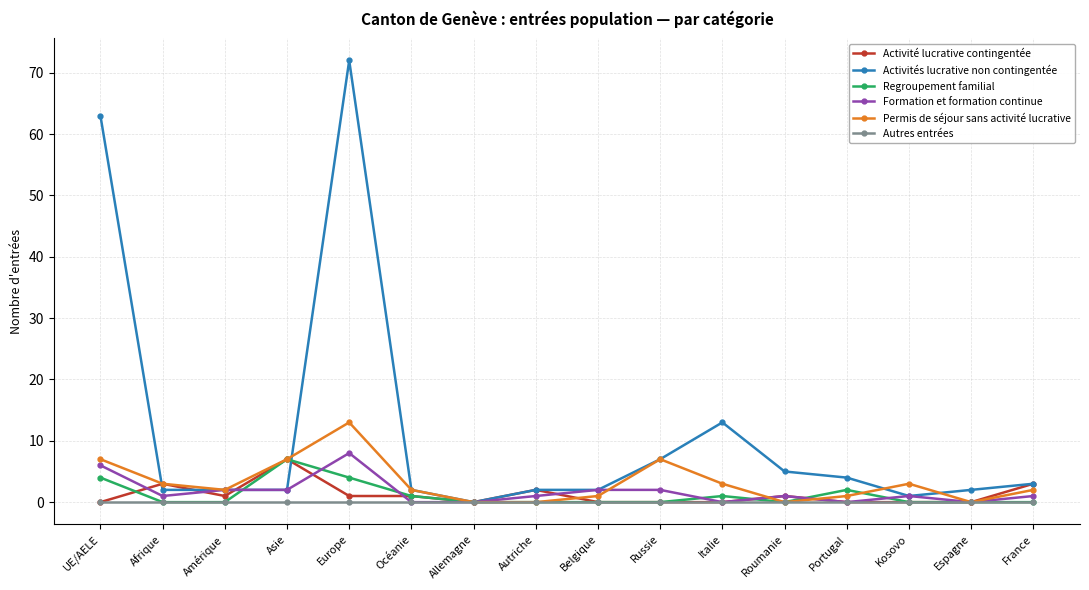

What is the highest value of the Permis de séjour sans activité lucrative series?

13